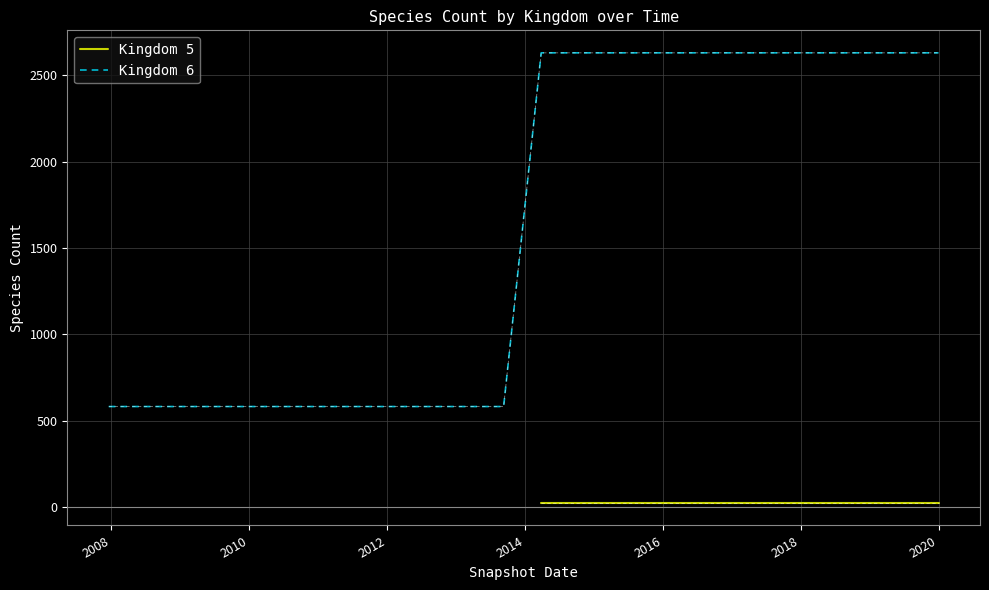

True or false: the data has more than 2 interior local peaks.

False